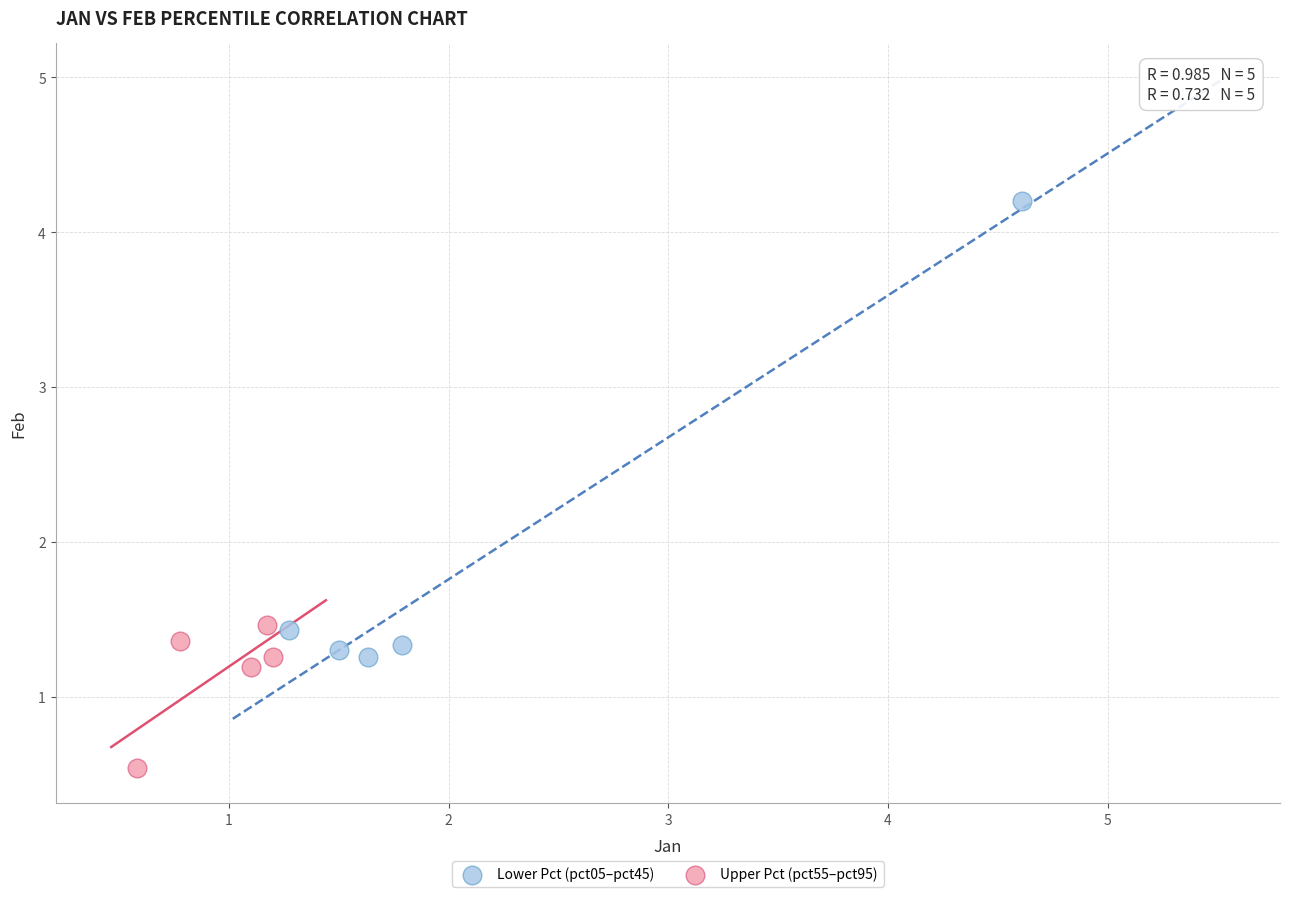

Which series contains the lowest Y value?

Upper Pct (pct55–pct95)